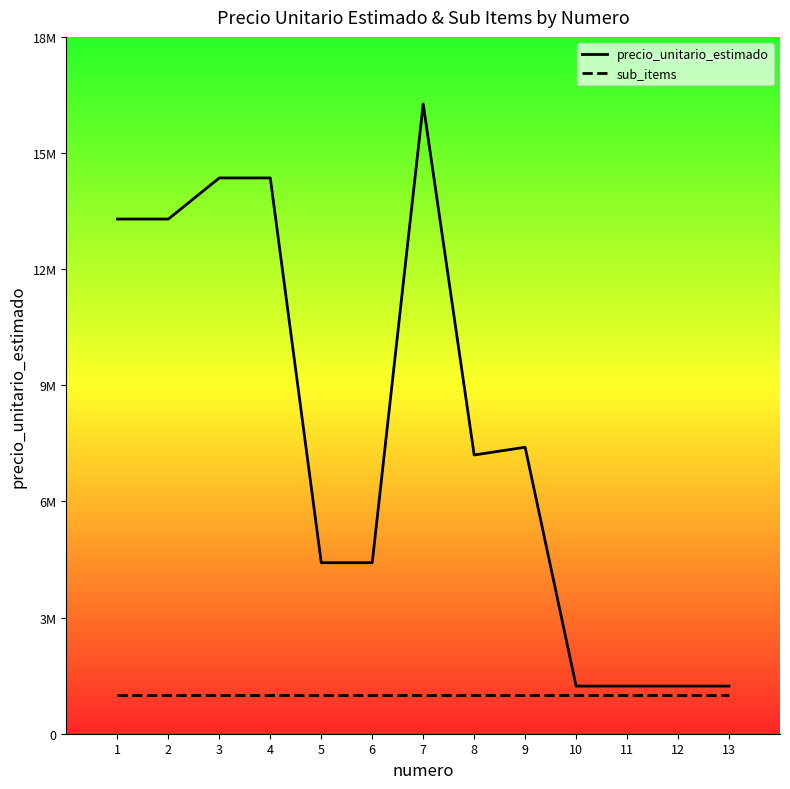

What is the highest value of the precio_unitario_estimado series?

16266356